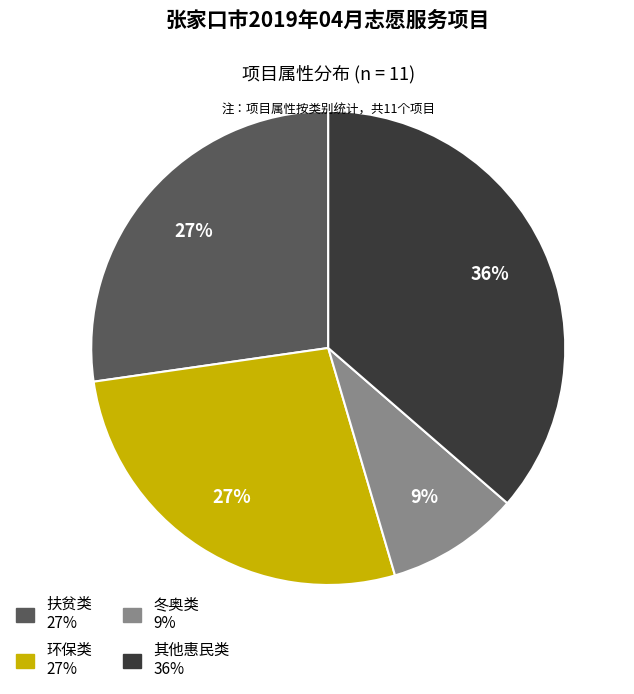

How many segments does this pie chart have?

4